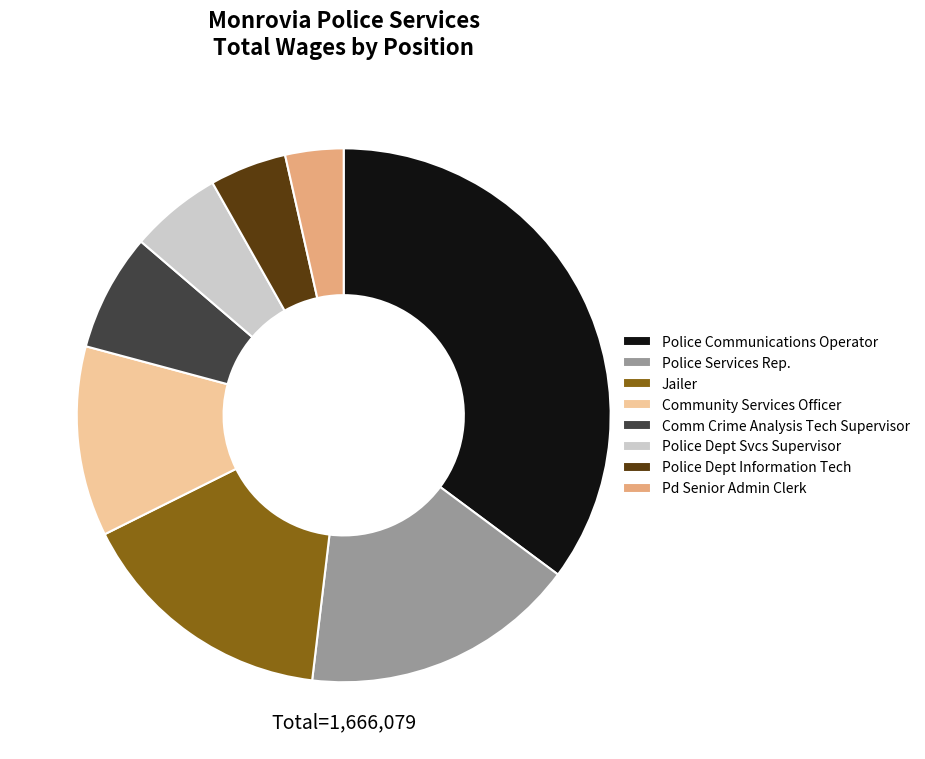

Is there any slice that represents more than half of the pie?

No